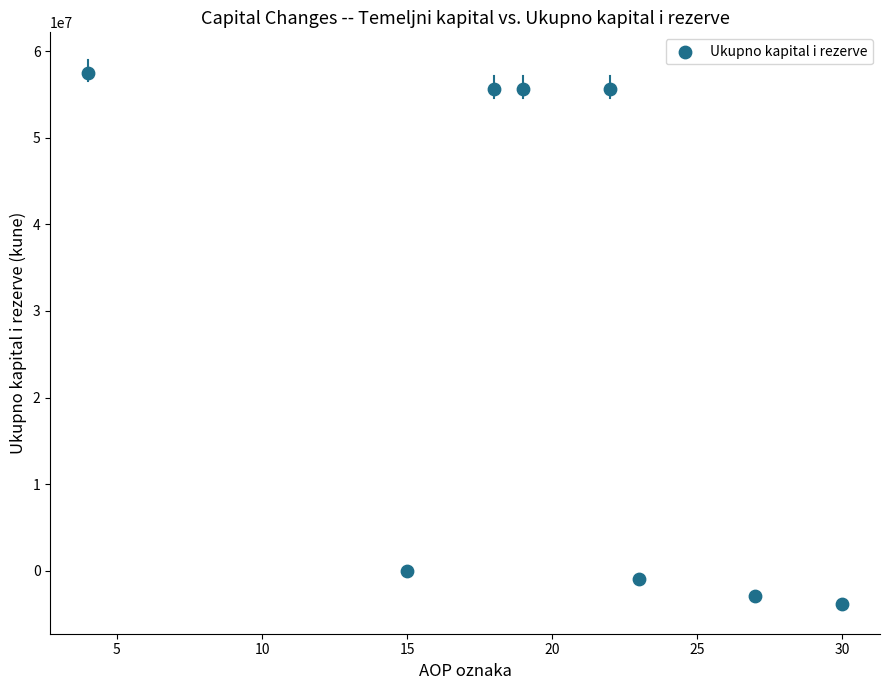

What is the average X value?

20